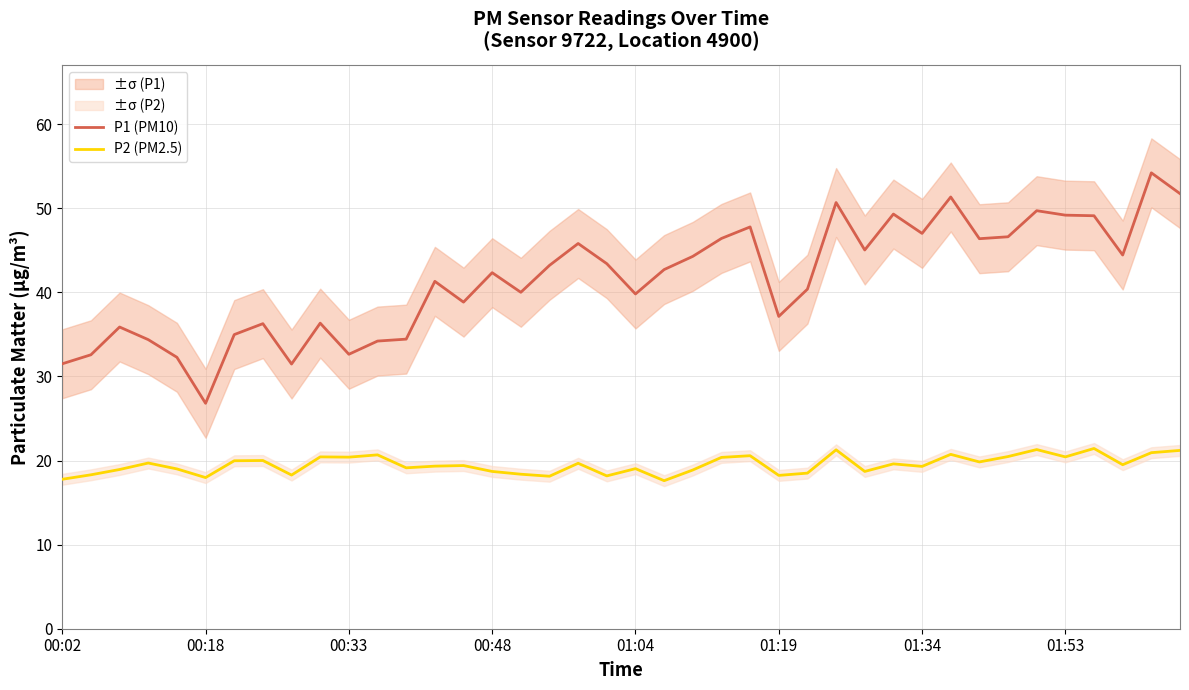

What is the maximum value for P2 (PM2.5)?

21.4